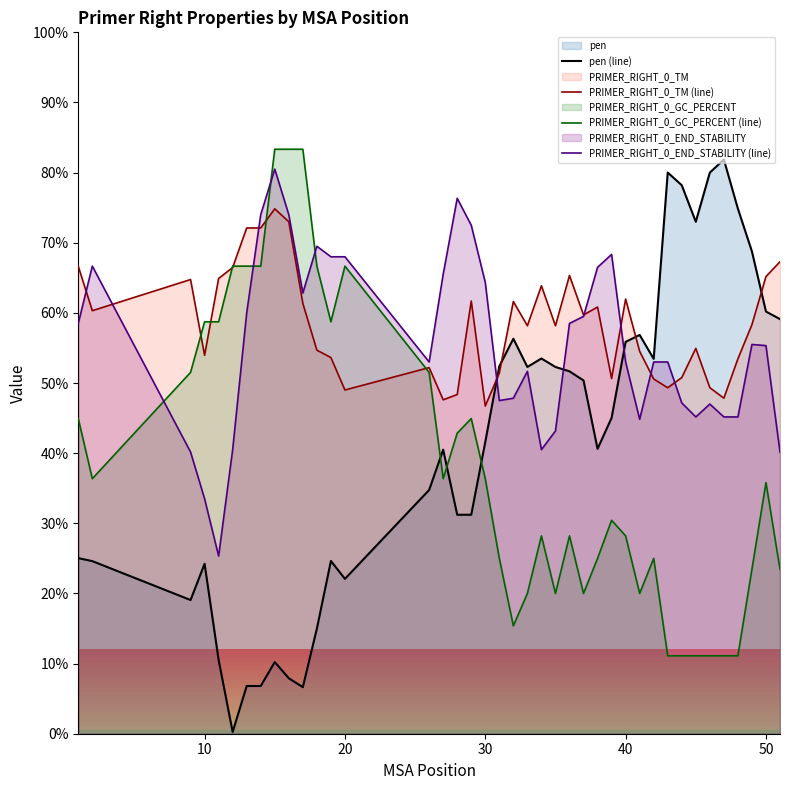

True or false: PRIMER_RIGHT_0_END_STABILITY (line) and PRIMER_RIGHT_0_GC_PERCENT (line) intersect in this chart.

True